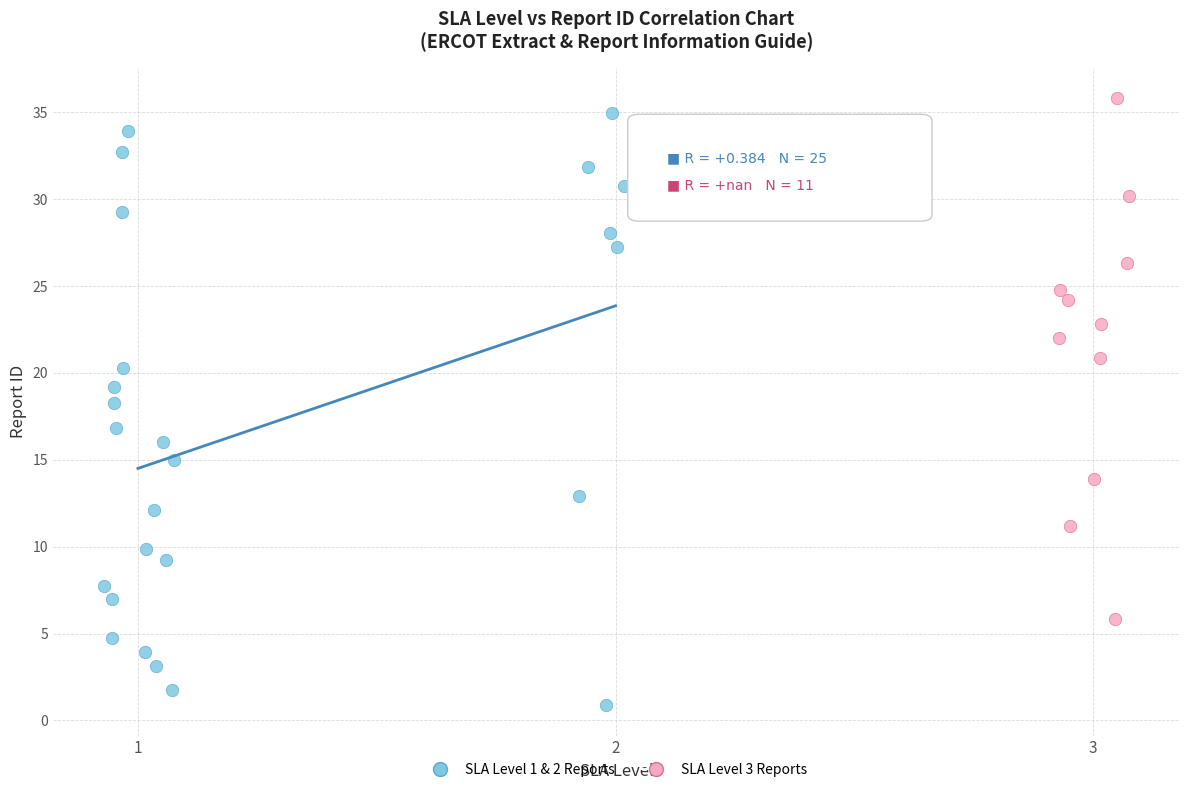

Which series reaches the minimum Y coordinate?

SLA Level 1 & 2 Reports